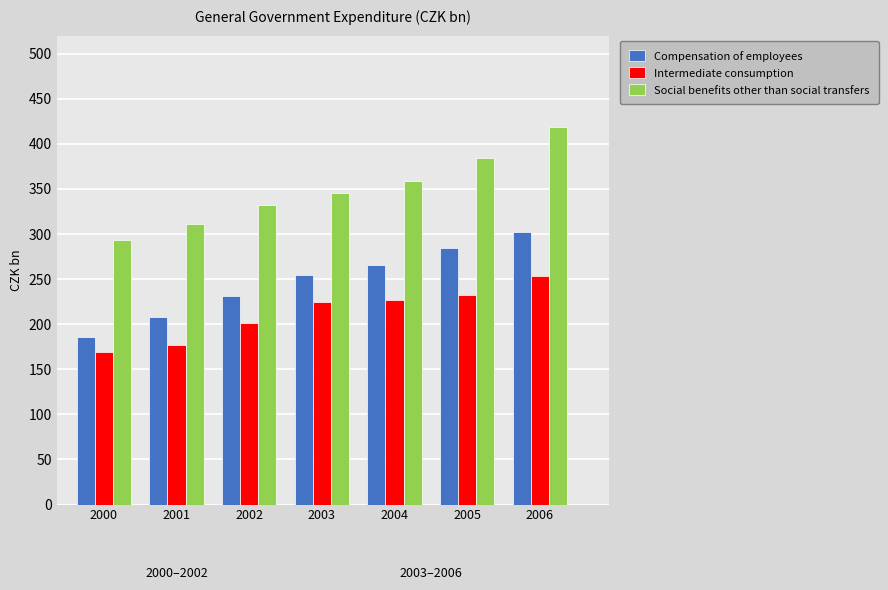

What are all the series names shown in the legend?

Compensation of employees, Intermediate consumption, Social benefits other than social transfers